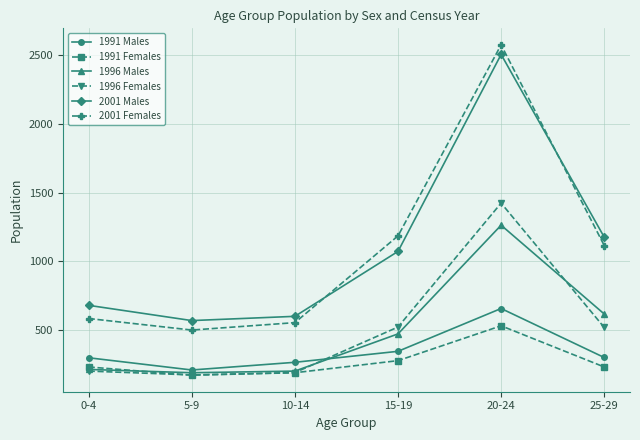

What is the label of the 4th point from the right?

10-14